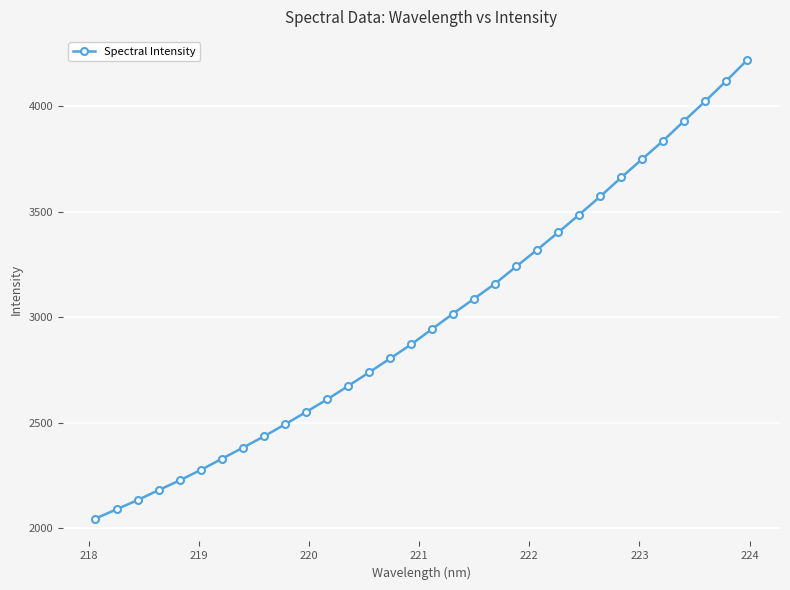

What is the greatest value displayed?

4221.1